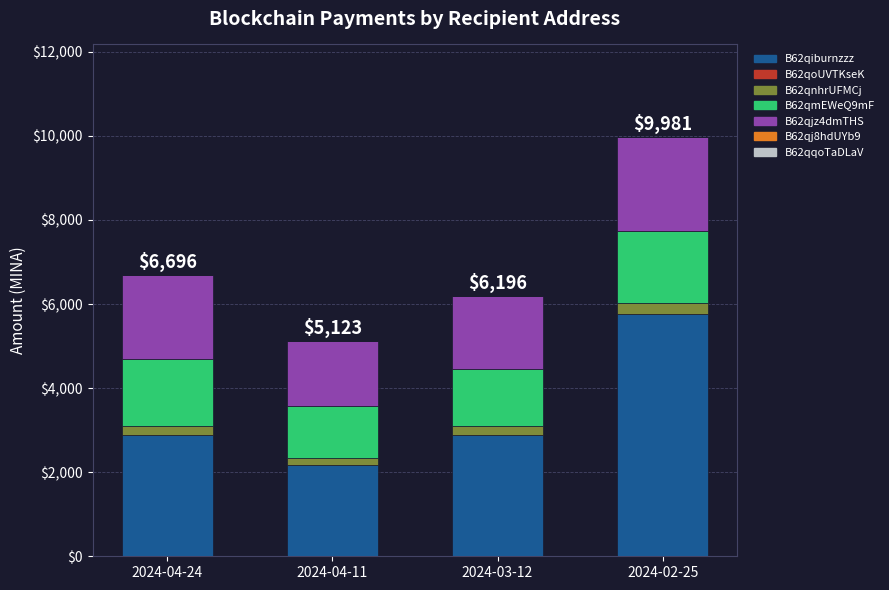

What is the maximum value for B62qiburnzzz?

5760.0